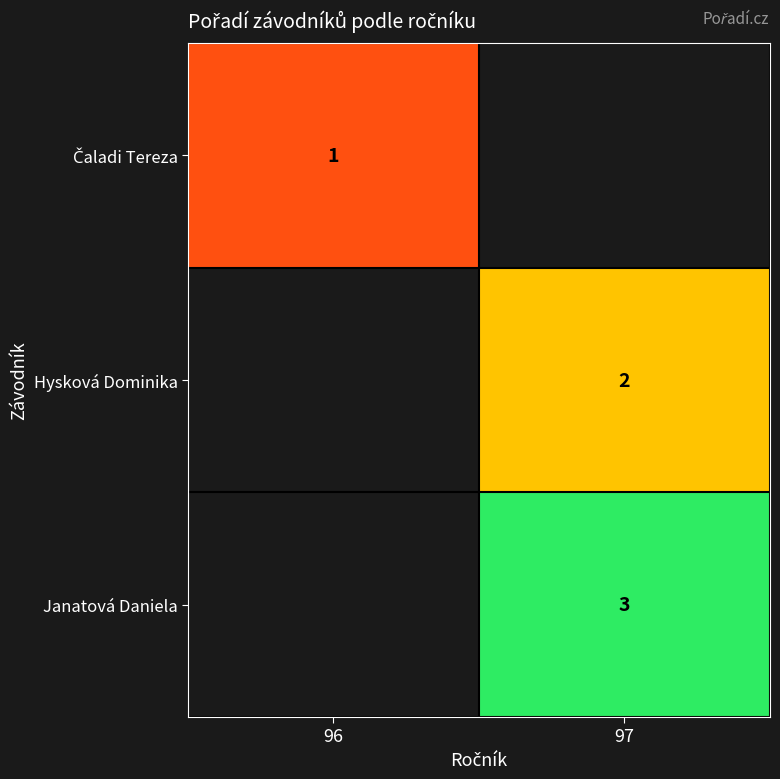

True or false: Janatová Daniela has a value of 1.6 at 97.

False